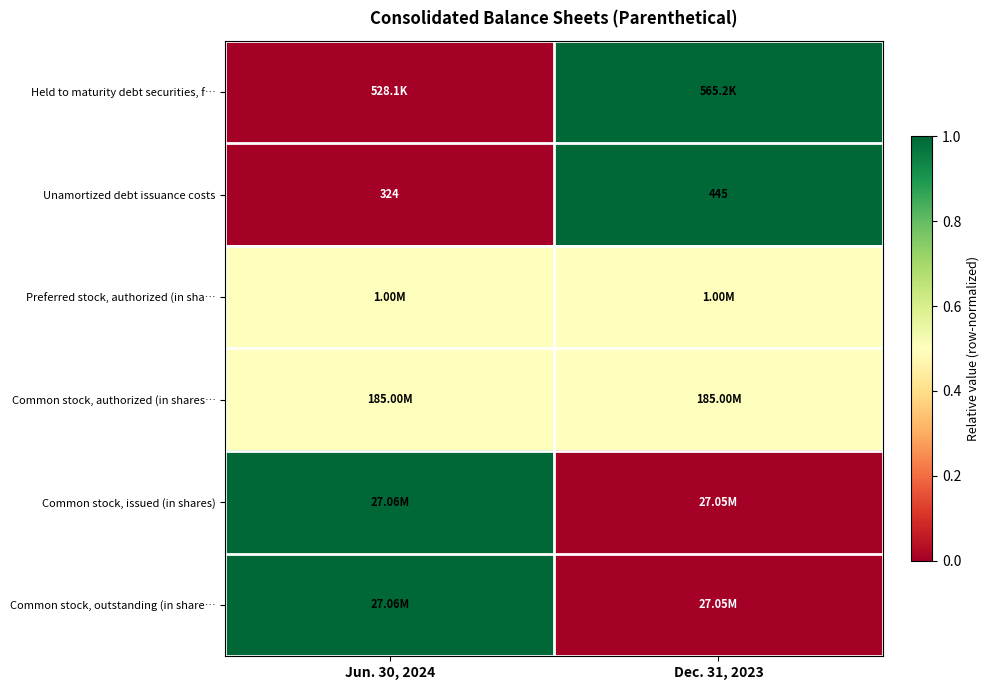

What is the sum of all Unamortized debt issuance costs values?

769.0